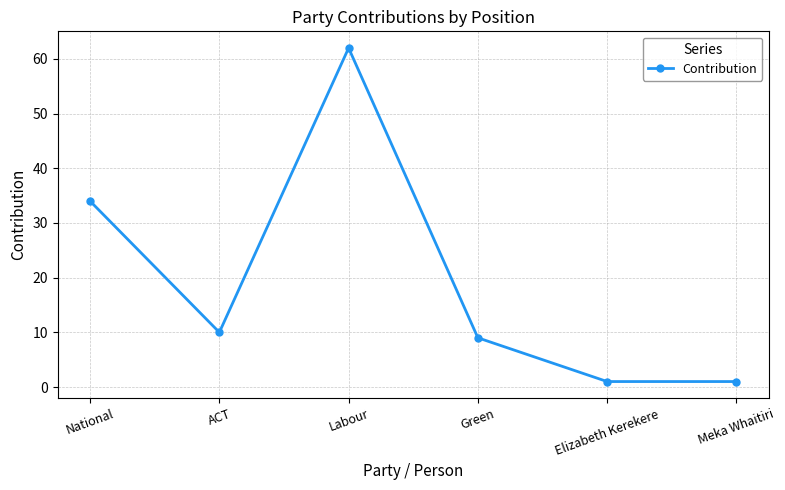

What is the value of the 5th point from the left?

1